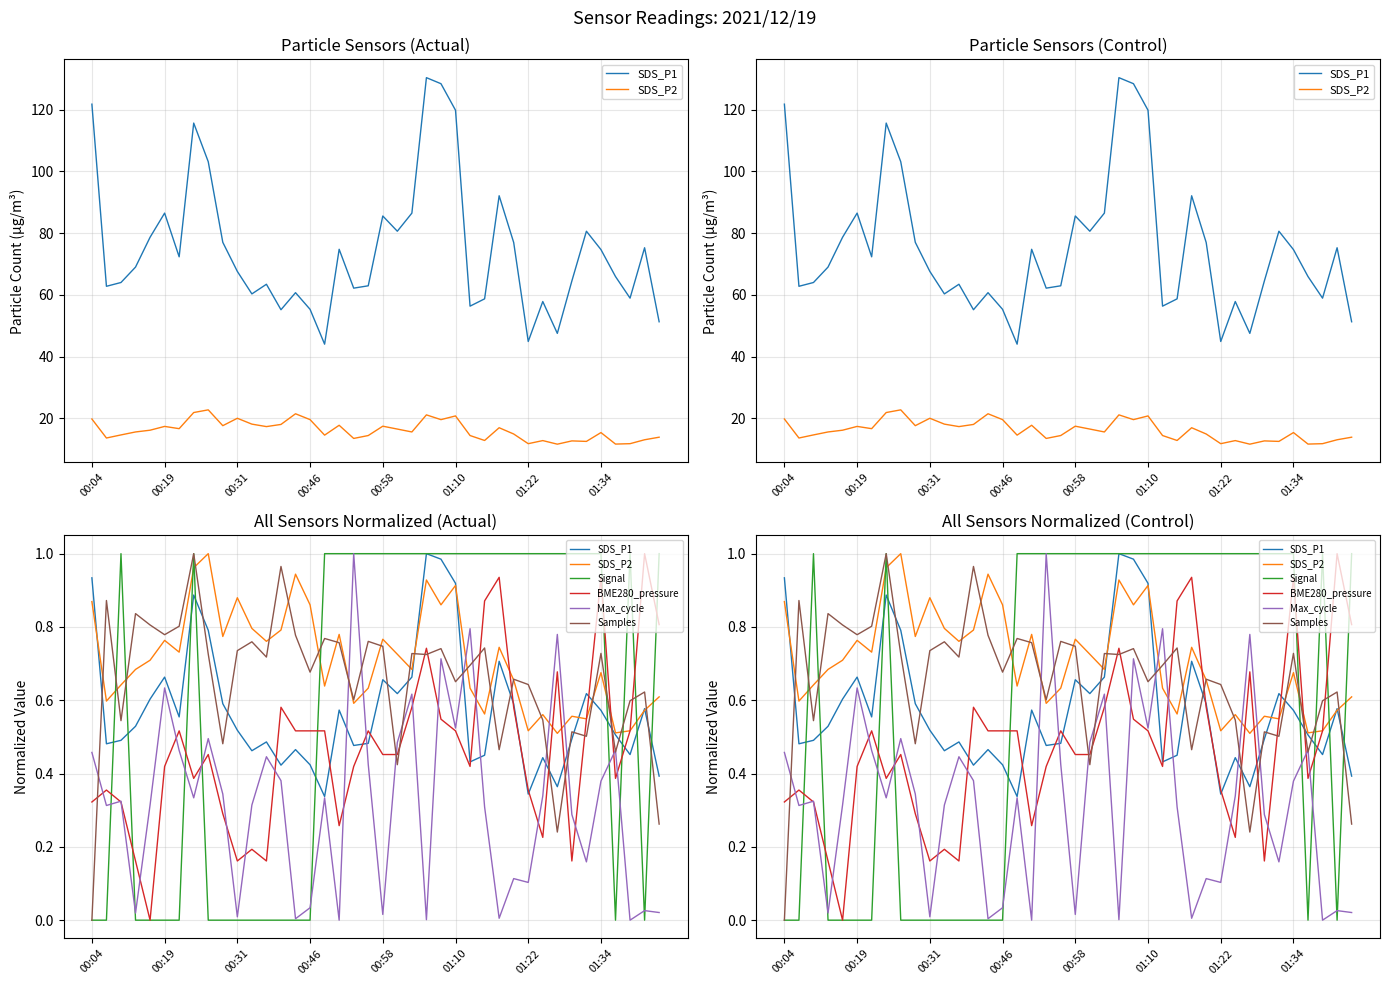

Which series has the largest range (max minus min)?

Samples